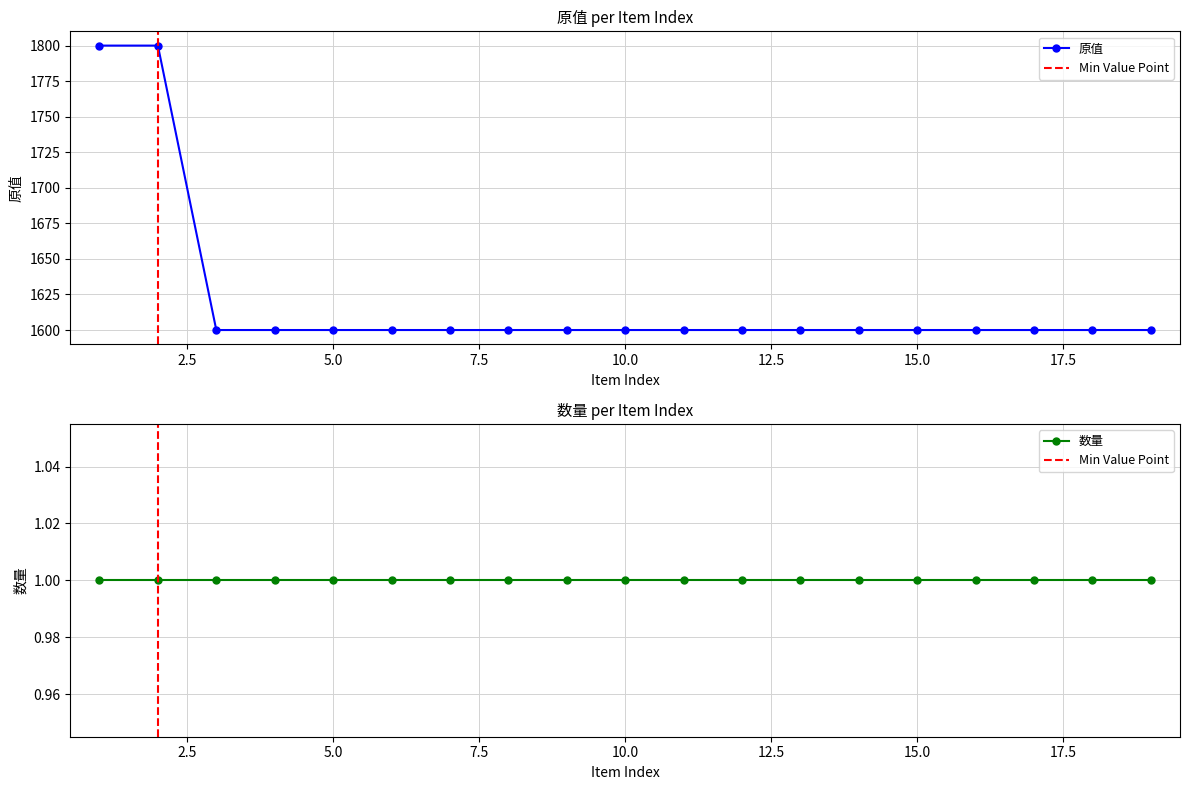

What is the minimum value for 原值?

1600